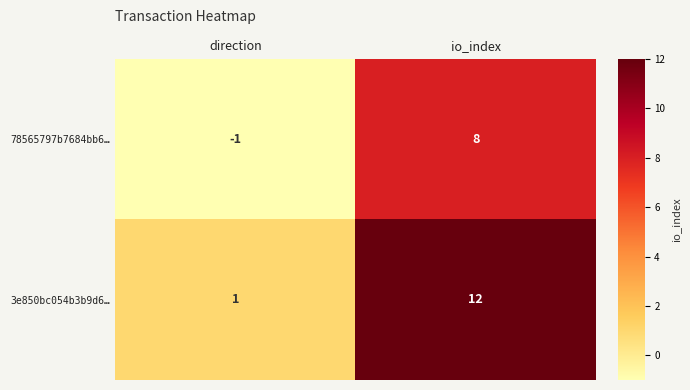

What is the sum of the 78565797b7684bb6… values at io_index and direction?

7